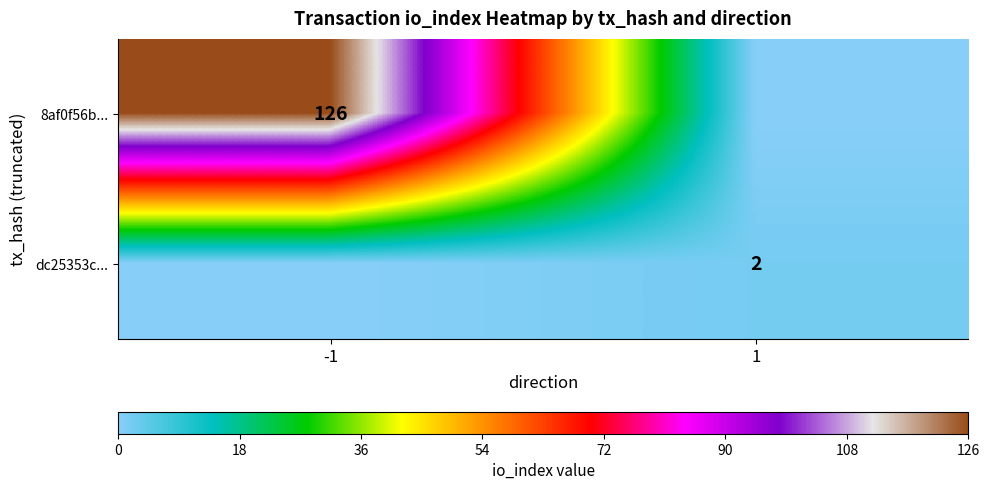

The value of dc25353c... at 1 is 3. True or false?

False